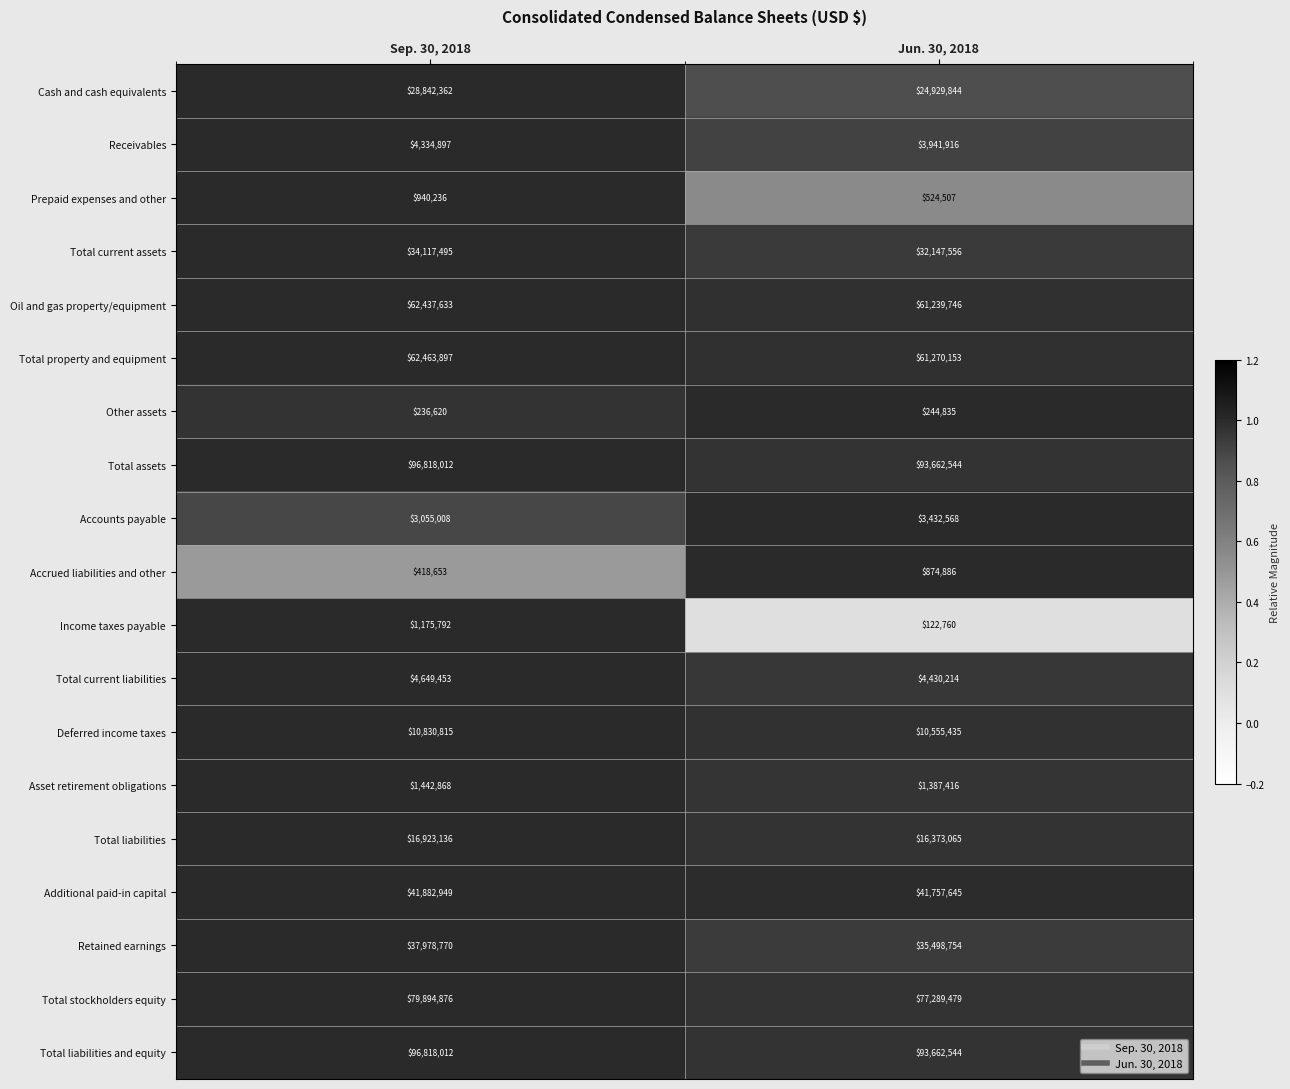

Which series has the largest range (max minus min)?

Cash and cash equivalents